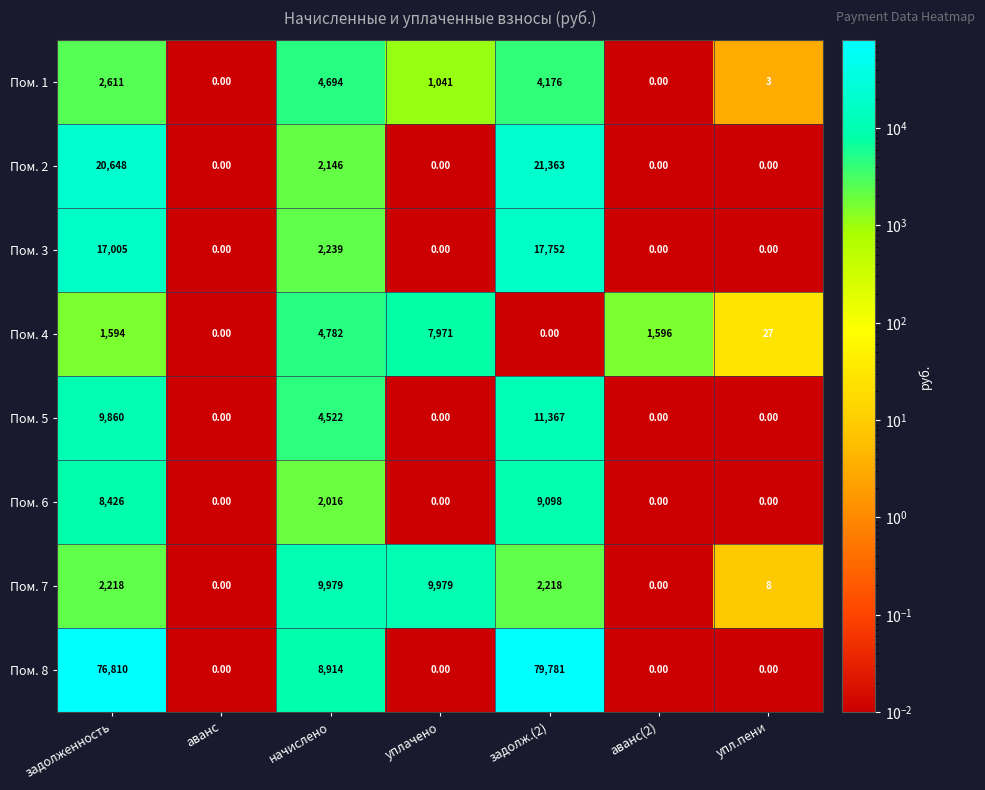

Which series has the largest range (max minus min)?

Пом. 8